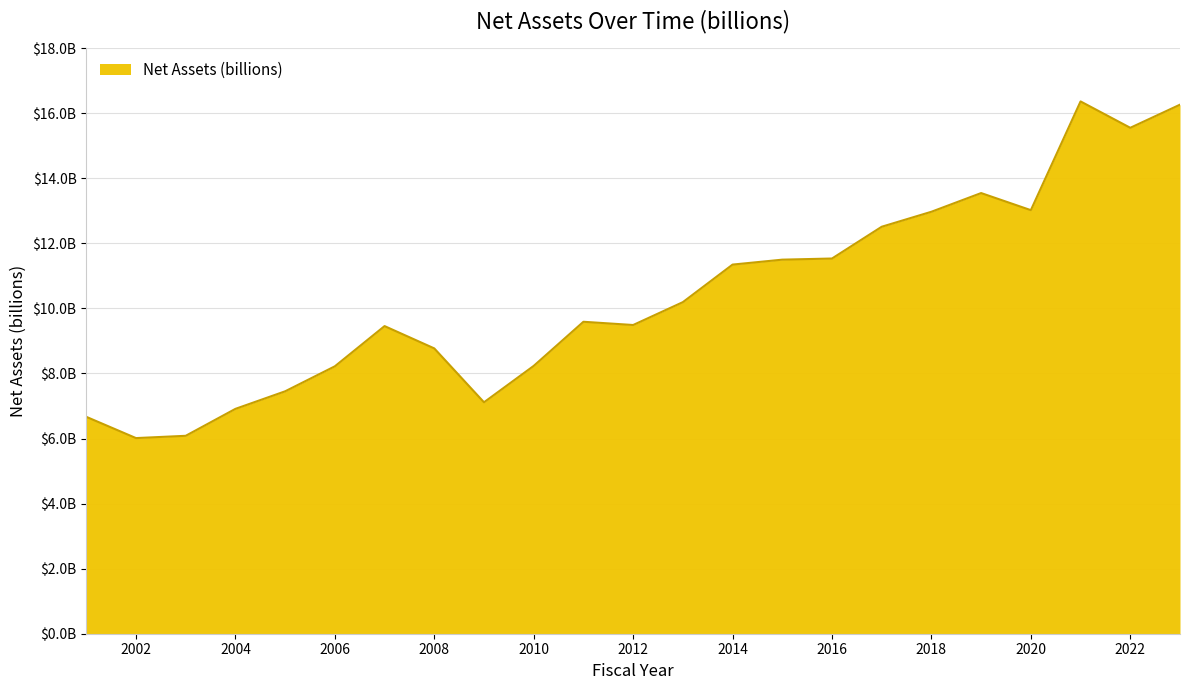

Reading left to right, what are all the values shown in this chart?

6.7	6.0	6.1	6.9	7.5	8.2	9.5	8.8	7.1	8.2	9.6	9.5	10.2	11.3	11.5	11.5	12.5	13.0	13.5	13.0	16.4	15.6	16.3